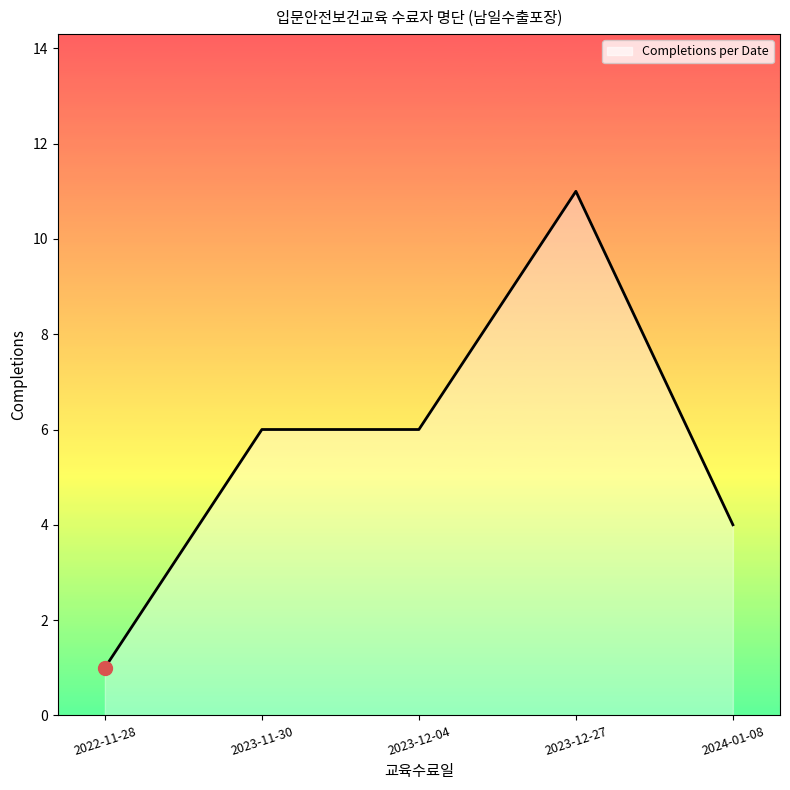

Which has a higher value, 2022-11-28 or 2023-11-30?

2023-11-30